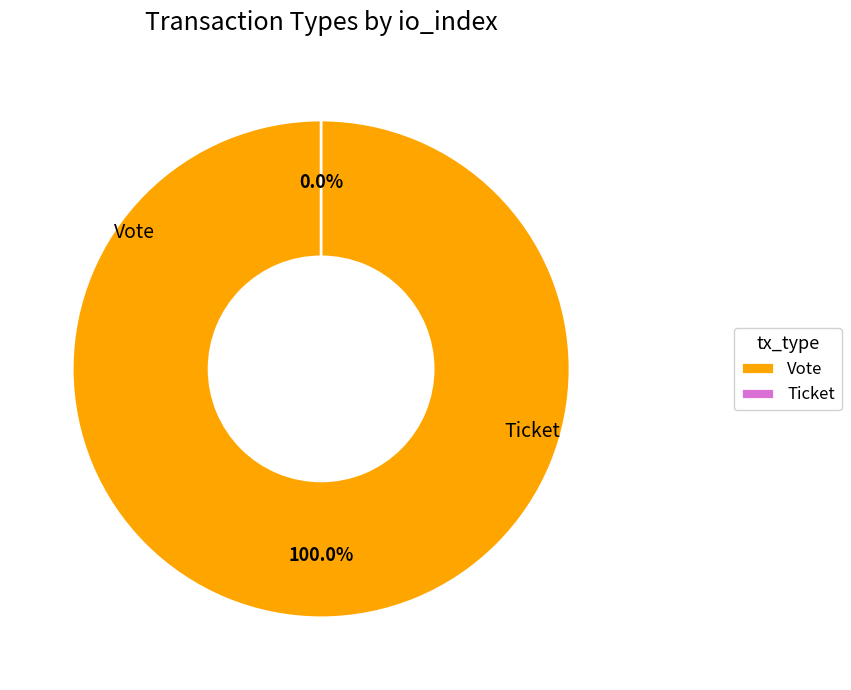

Which has a higher value, Vote or Ticket?

Vote